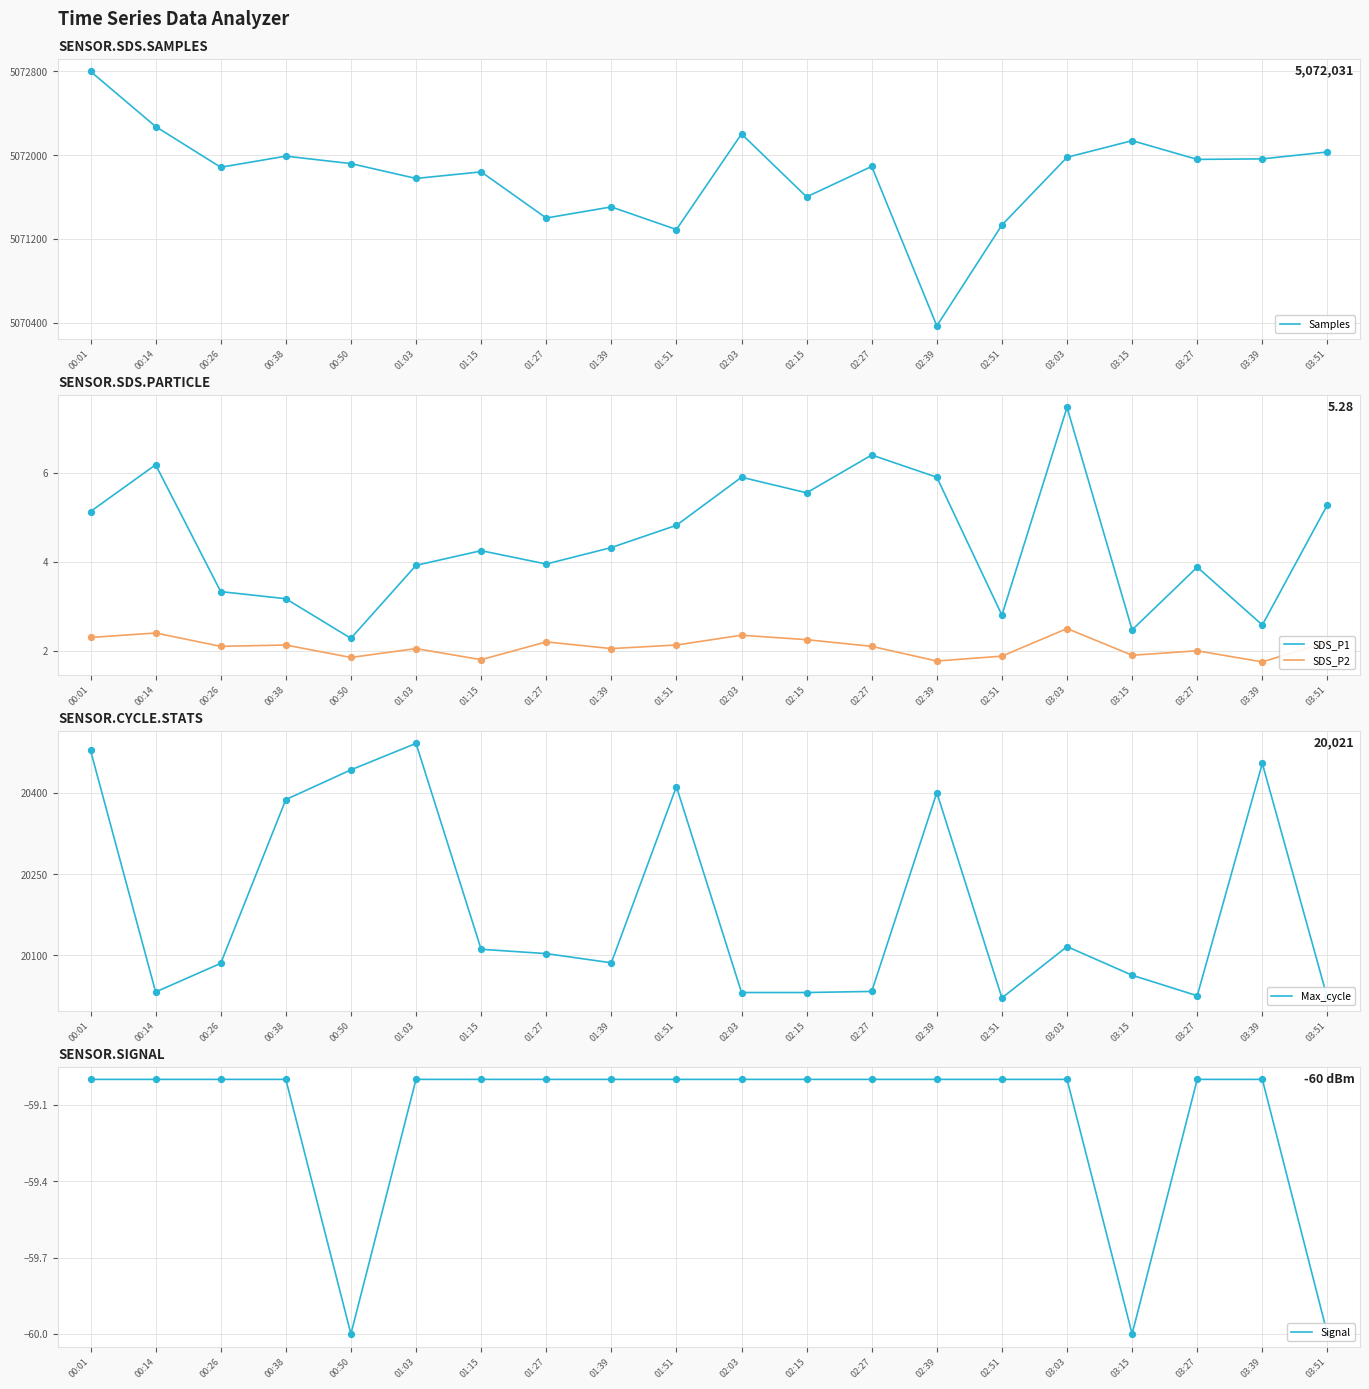

At which category is the sum across all series the highest?

00:01